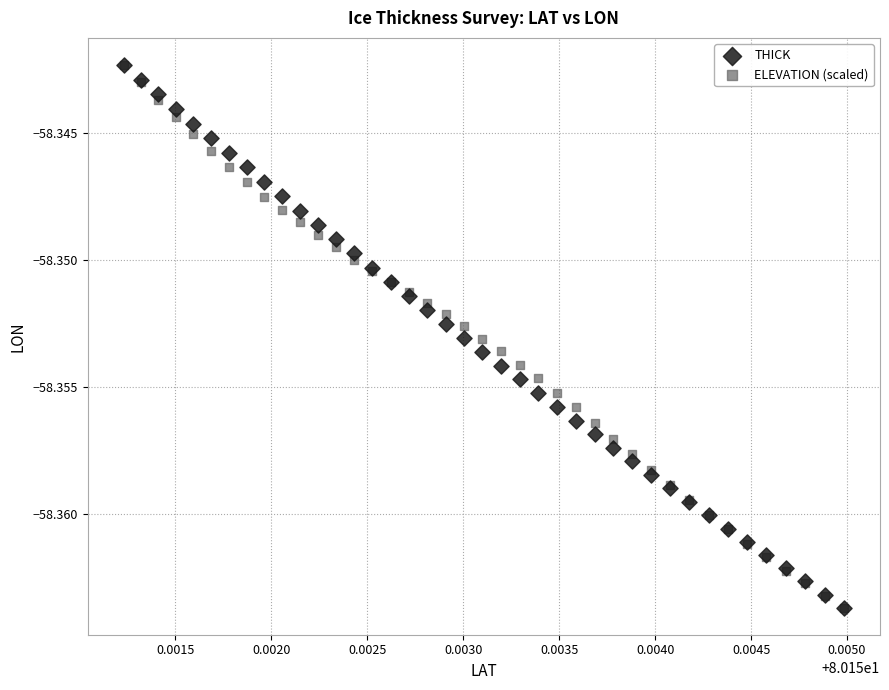

What are all the series names shown in the legend?

THICK, ELEVATION (scaled)